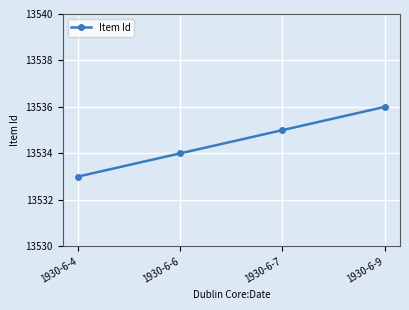

Where is the data nearest to the value 13534?

1930-6-6